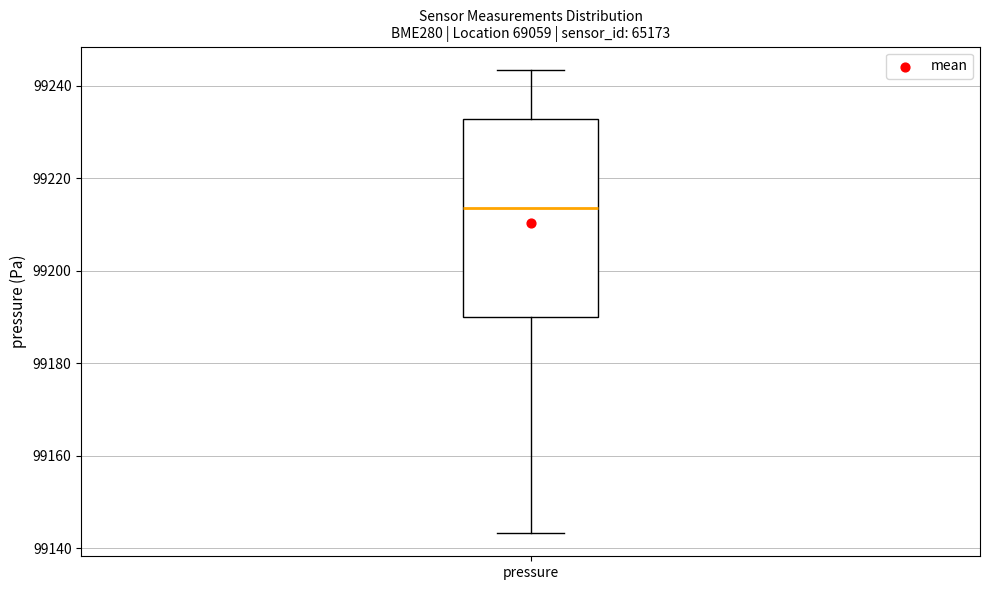

Where does the median line of the box for pressure sit on the y-axis? The values are not printed on the chart, so give them approximately, as read against the axis.

99214